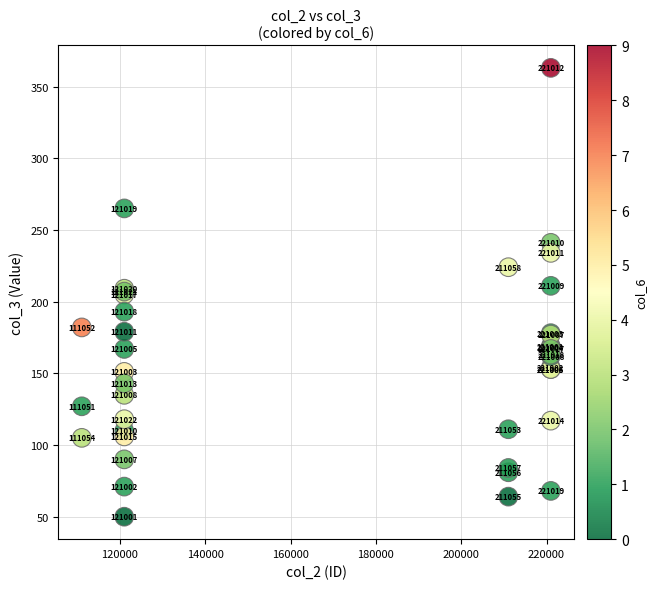

What Y value in the scatter plot is closest to 206?

205